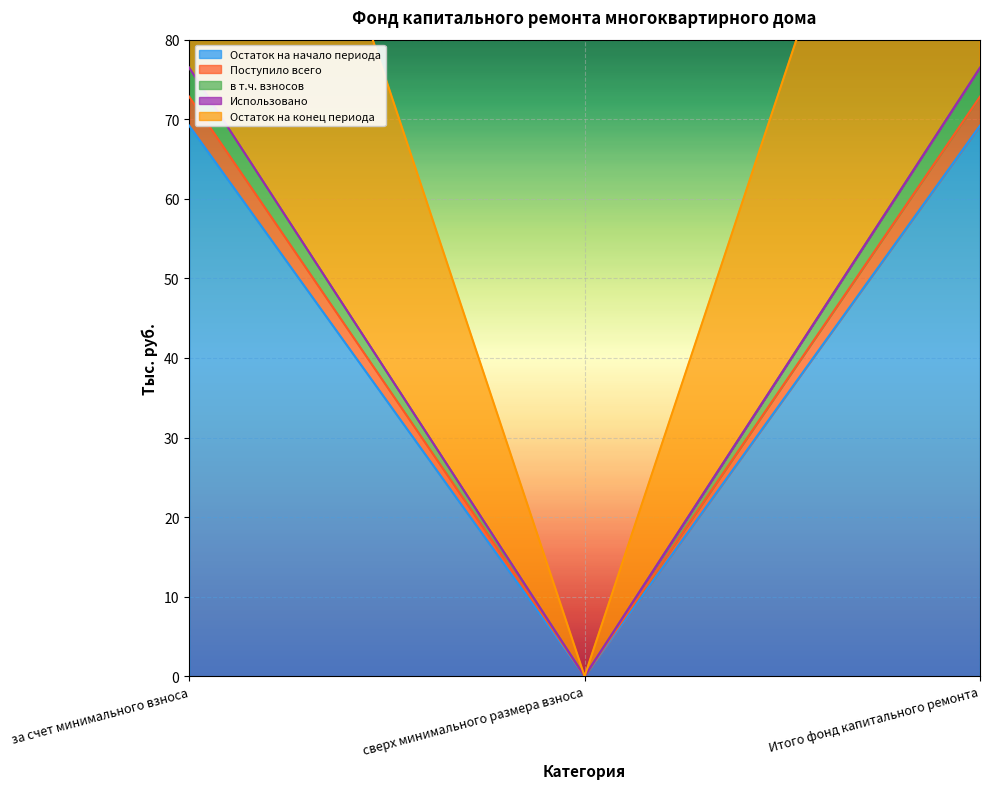

Which has a higher value, сверх минимального размера взноса or Итого фонд капитального ремонта?

Итого фонд капитального ремонта